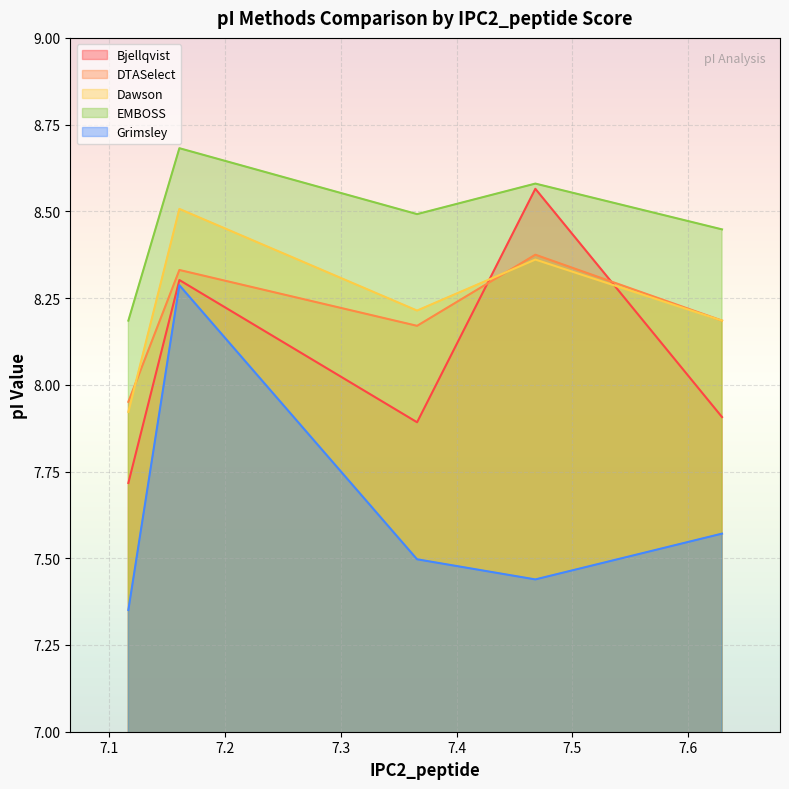

At which category is the sum across all series the highest?

7.161